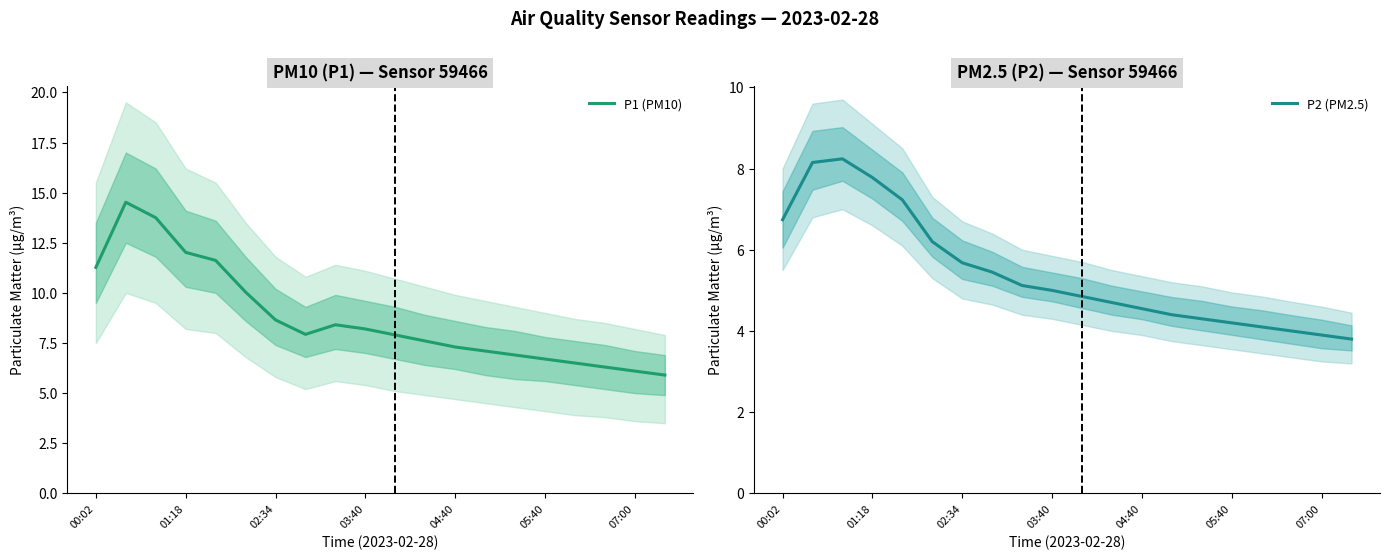

What is the maximum value shown in the chart?

14.5